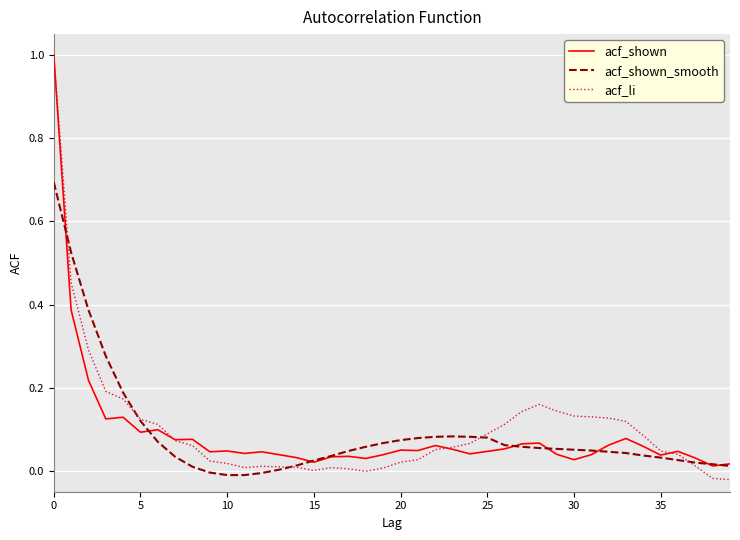

Which series has the largest range (max minus min)?

acf_li